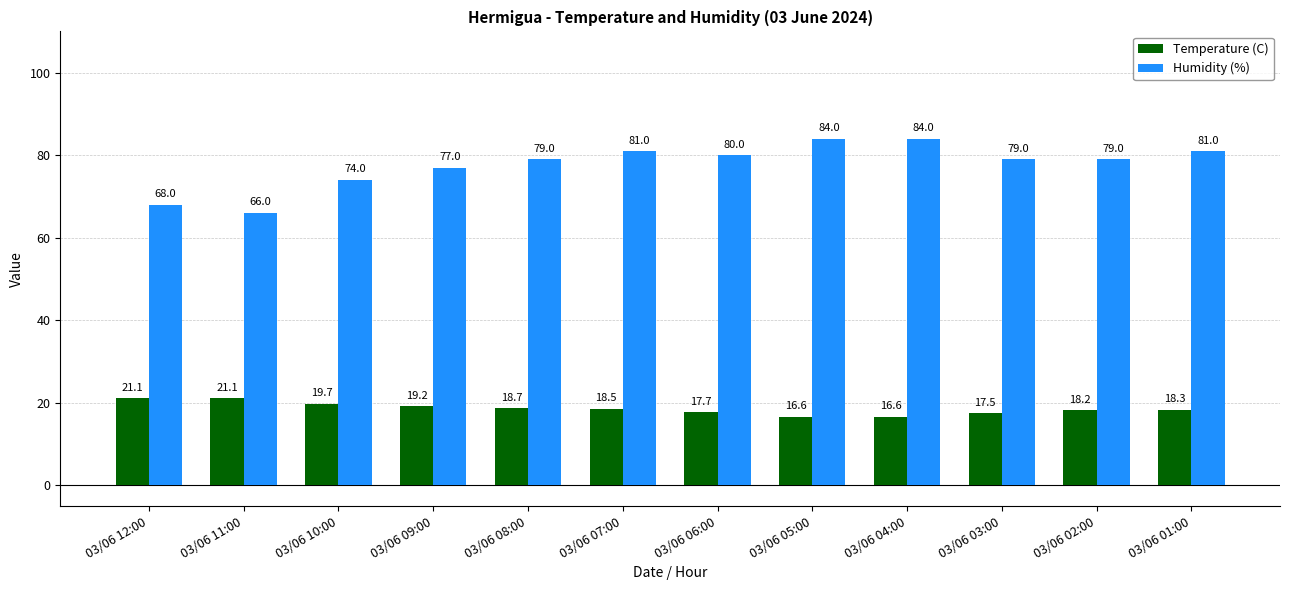

What is the smallest value displayed?

16.6